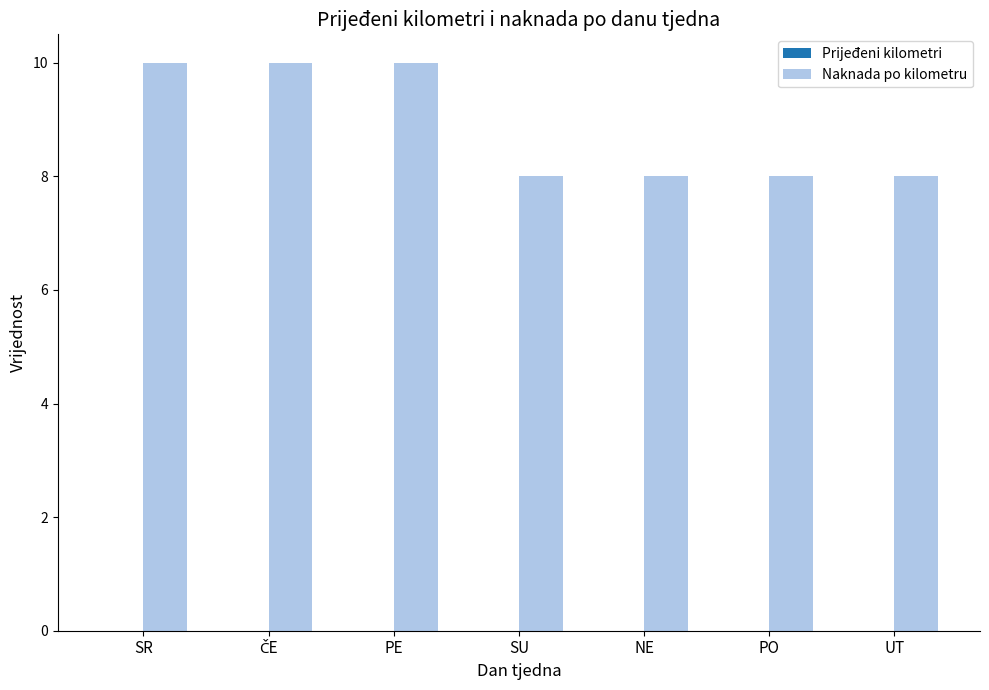

Approximately how many times larger is the value at PE compared to SR?

1.0